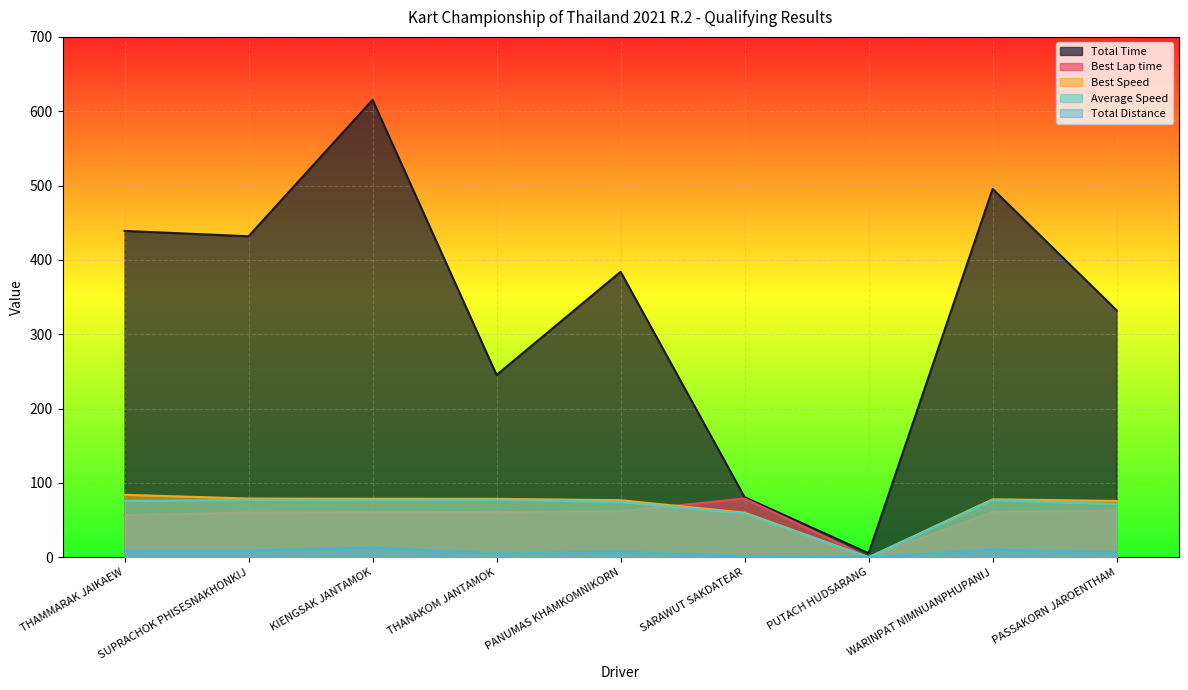

What position from the left is SUPRACHOK PHISESNAKHONKIJ?

2